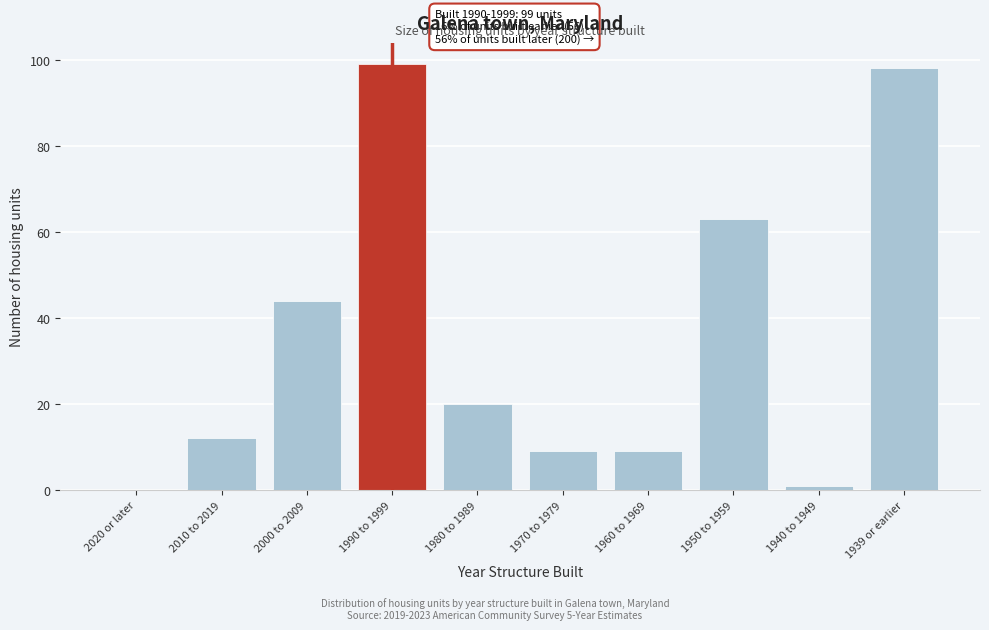

Reading left to right, transcribe all the data shown in this chart.

2020 or later=0	2010 to 2019=12	2000 to 2009=44	1990 to 1999=99	1980 to 1989=20	1970 to 1979=9	1960 to 1969=9	1950 to 1959=63	1940 to 1949=1	1939 or earlier=98